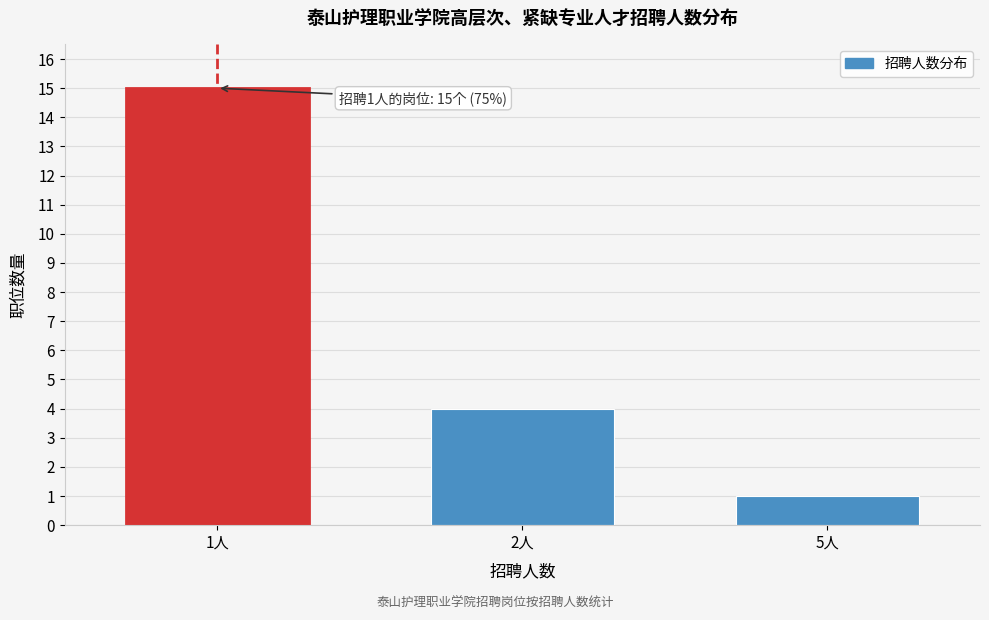

Reading right to left, transcribe all the data shown in this chart.

1	4	15